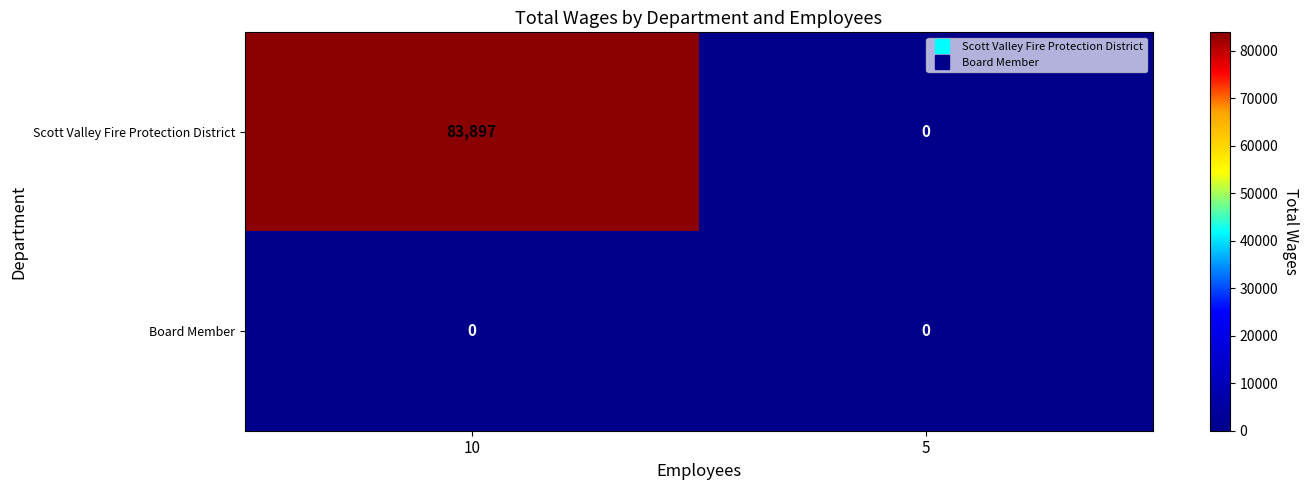

Between 10 and 5, which series saw the biggest shift?

Scott Valley Fire Protection District